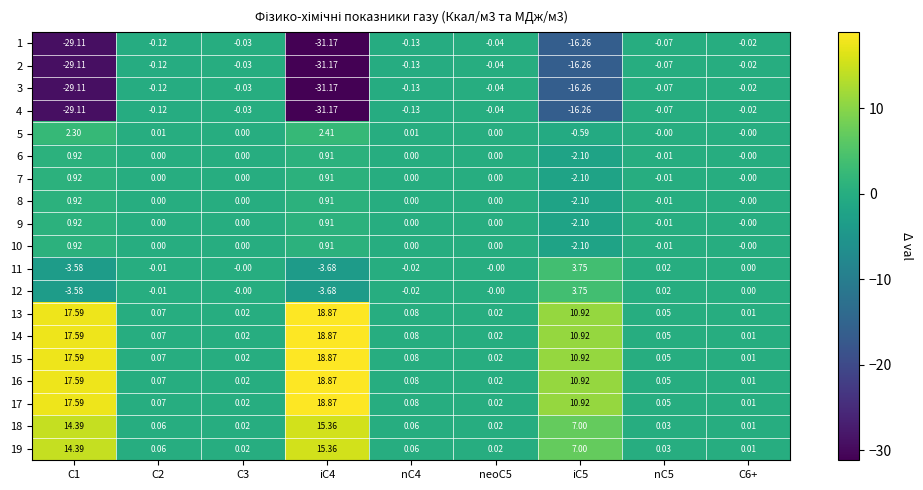

How many distinct data groups are displayed?

19